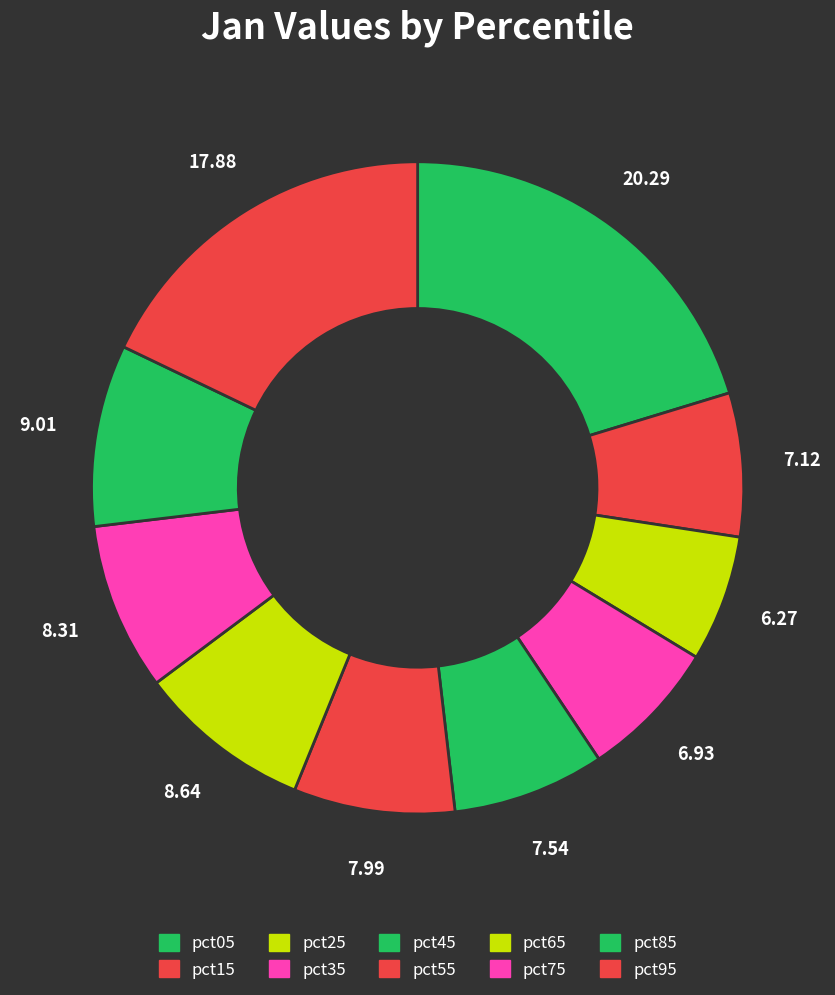

Is there a majority slice in this chart?

No